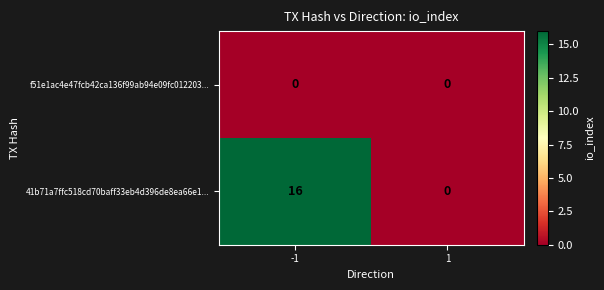

The f51e1ac4e47fcb42ca136f99ab94e09fc012203... series shows 0 at 1. True or false?

True